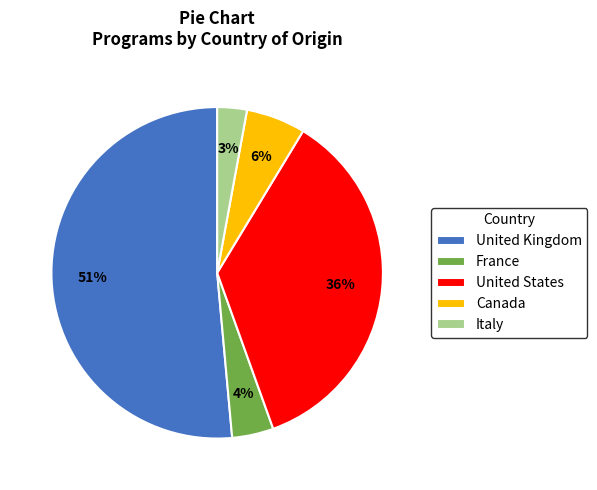

True or false: United Kingdom accounts for 66% of the total.

False